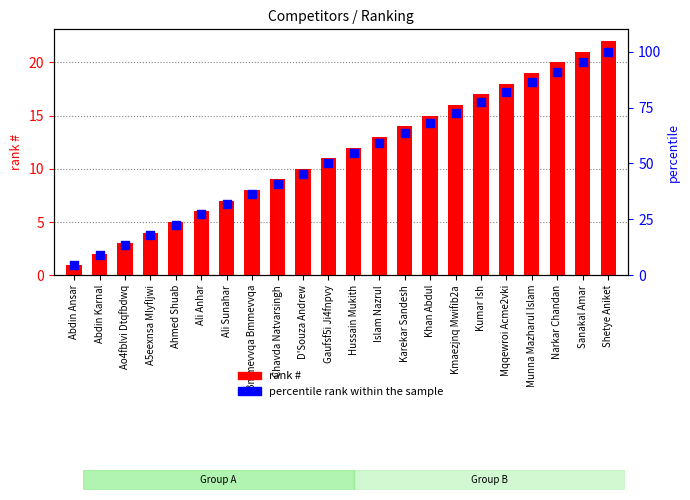

At which category is the sum across all series the highest?

Shetye Aniket